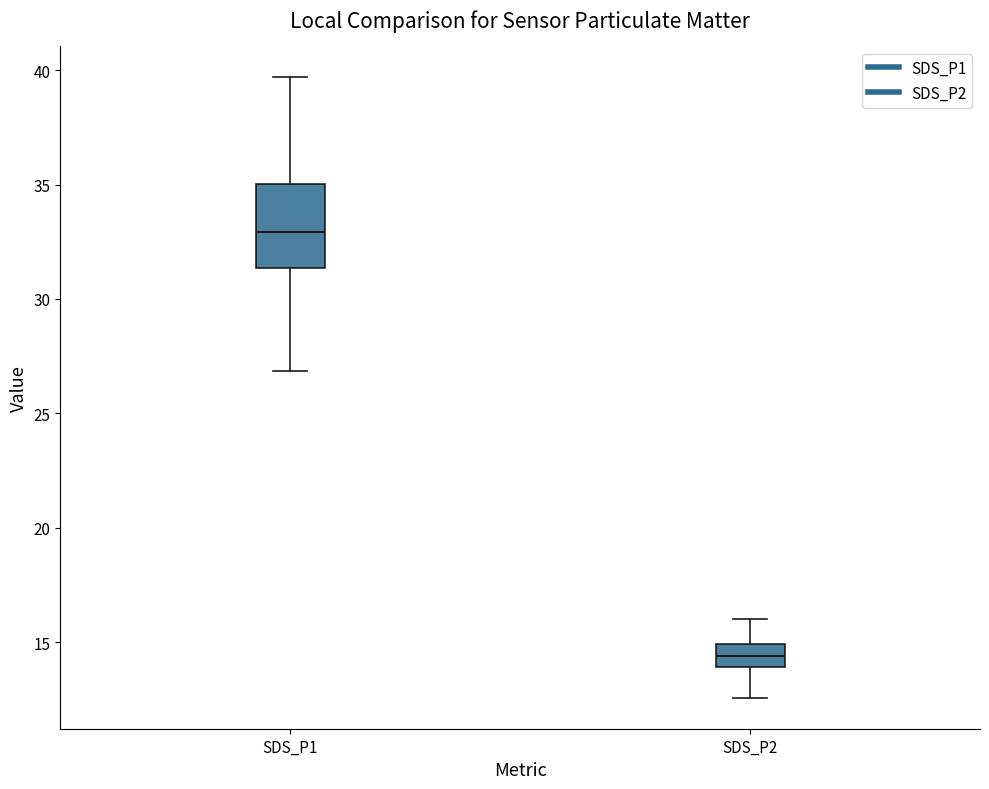

Reading left to right, transcribe this box plot: for each box, give where its median line is, the range the box spans, and where its two whiskers end, as read against the y-axis. The values are not printed on the chart, so give them approximately, as read against the axis.

SDS_P1: median 33.0, box 31.5 to 35.0, whiskers 27.0 to 39.5
SDS_P2: median 14.5, box 14.0 to 15.0, whiskers 12.5 to 16.0